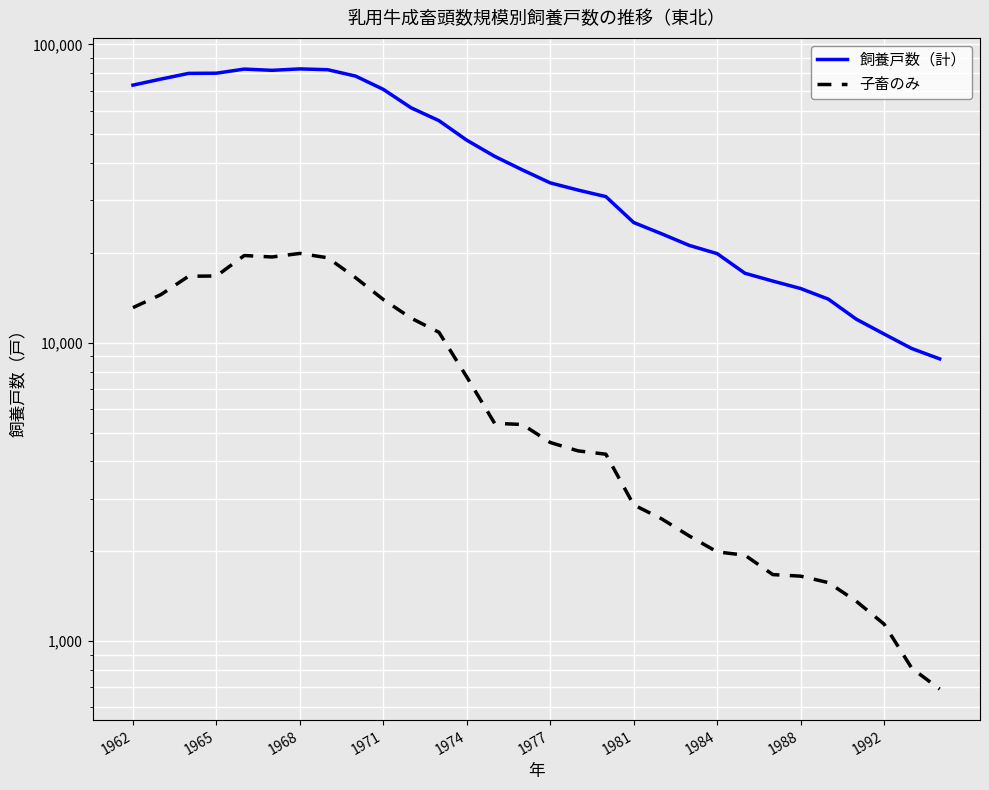

What is the value of the 子畜のみ point at the 20th from the left?

2570